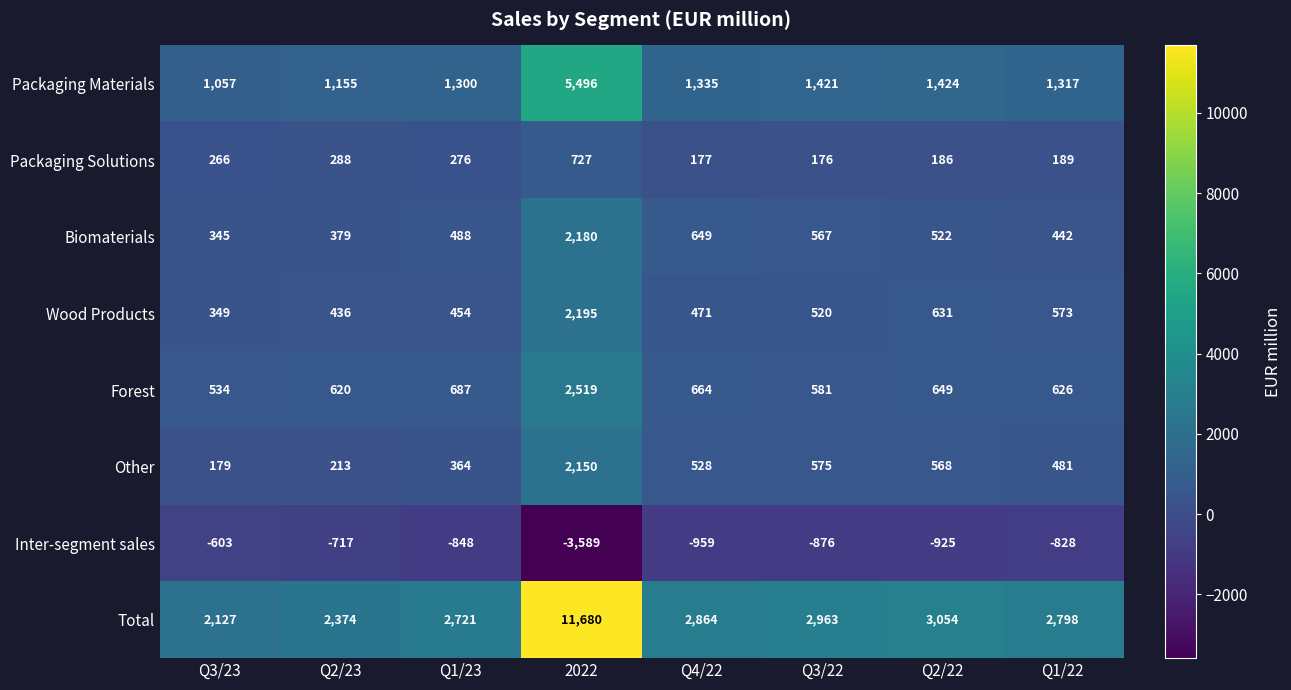

Count the number of categories in the chart.

8